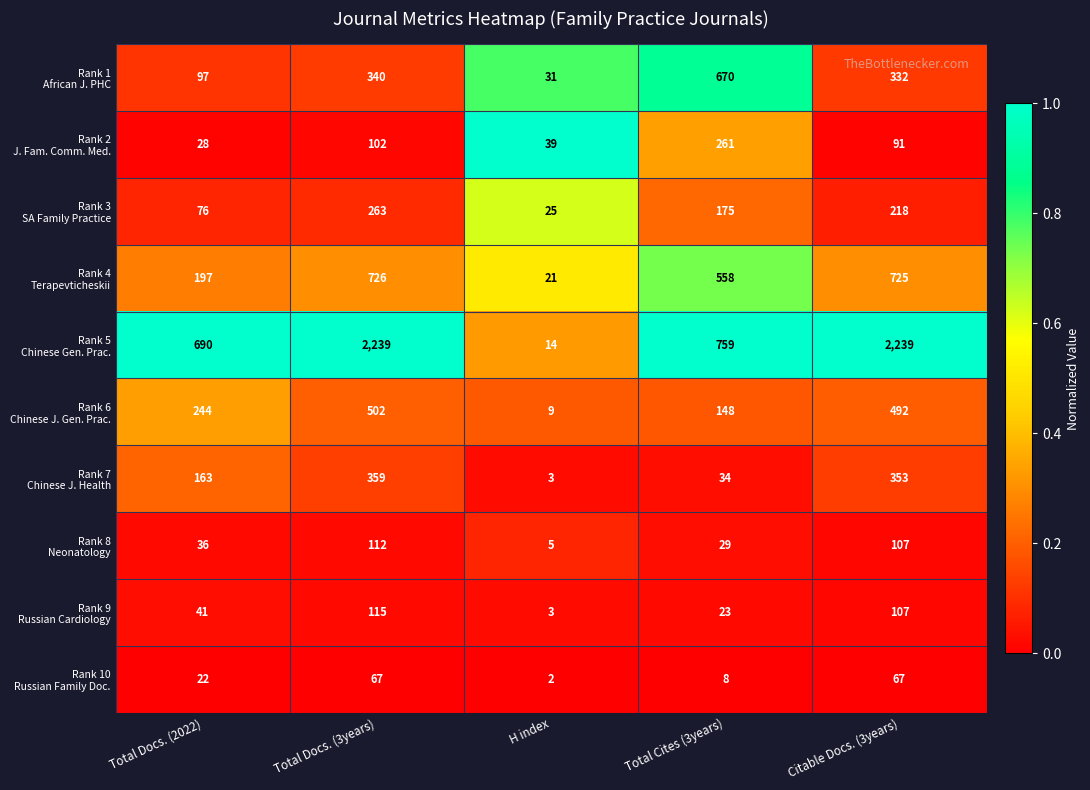

What is the difference between the highest and lowest values at H index?

37